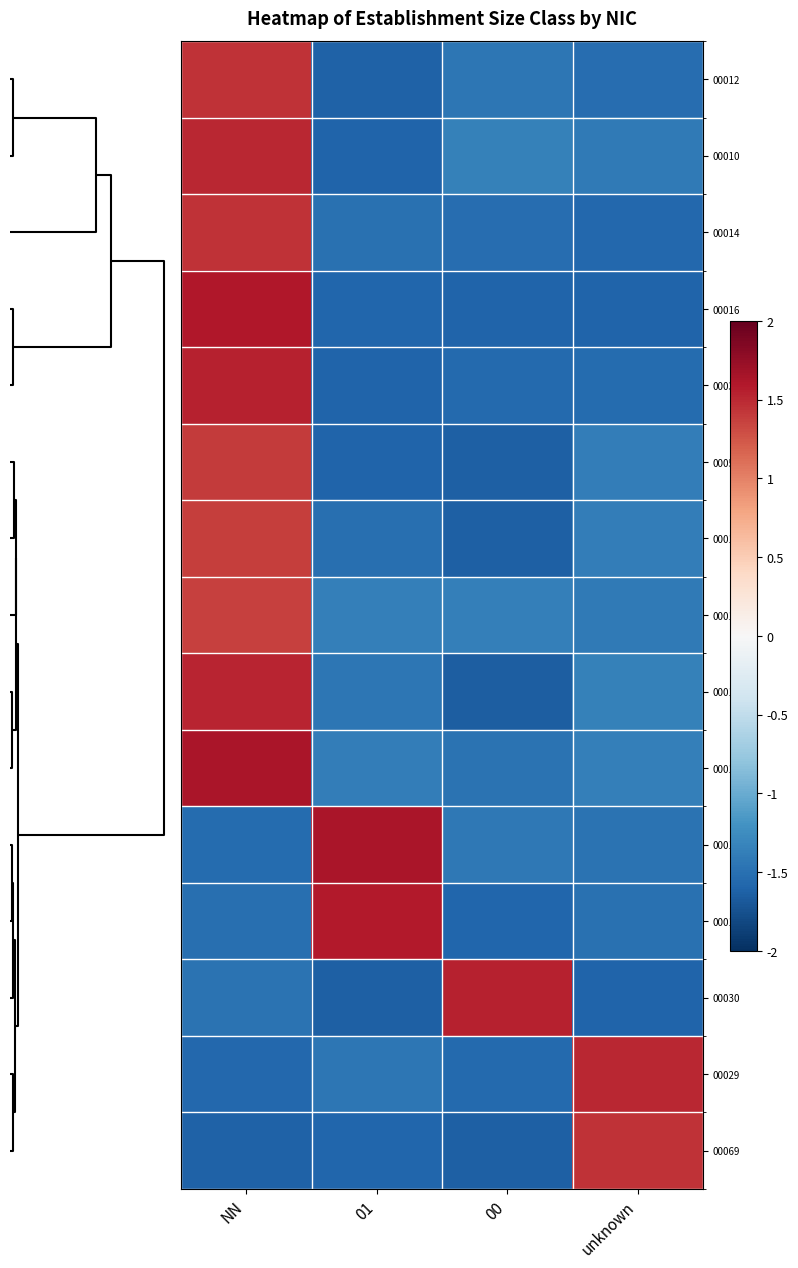

How many distinct data groups are displayed?

15